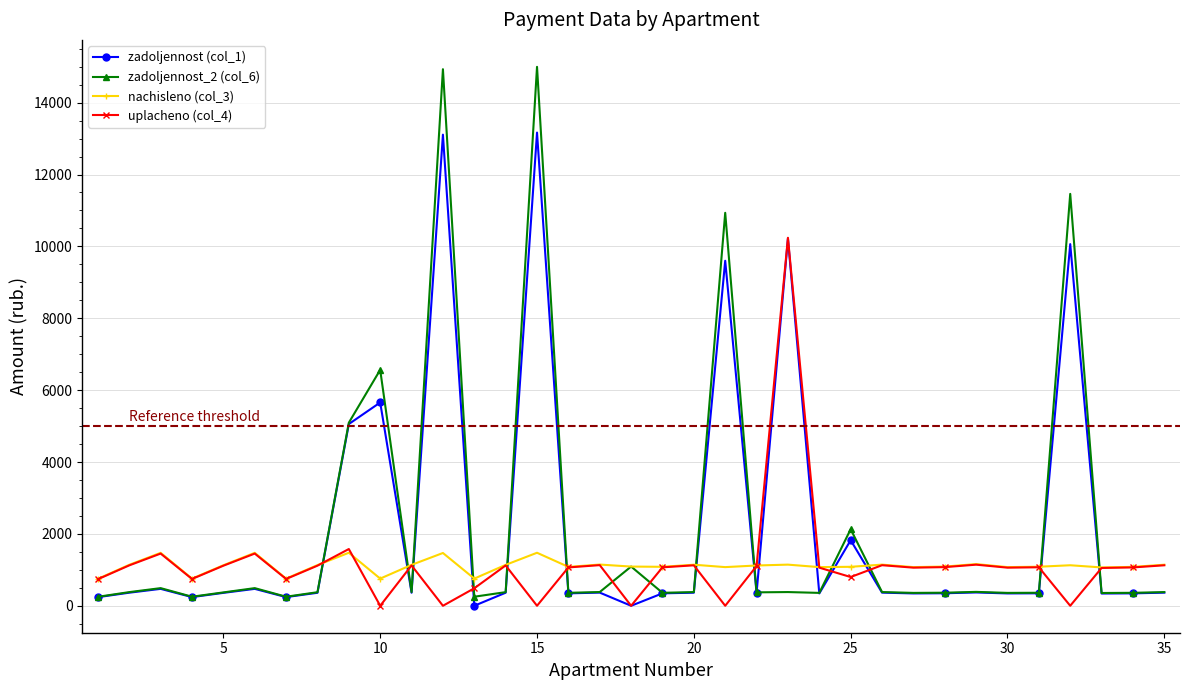

What are all the series names shown in the legend?

zadoljennost (col_1), zadoljennost_2 (col_6), nachisleno (col_3), uplacheno (col_4)